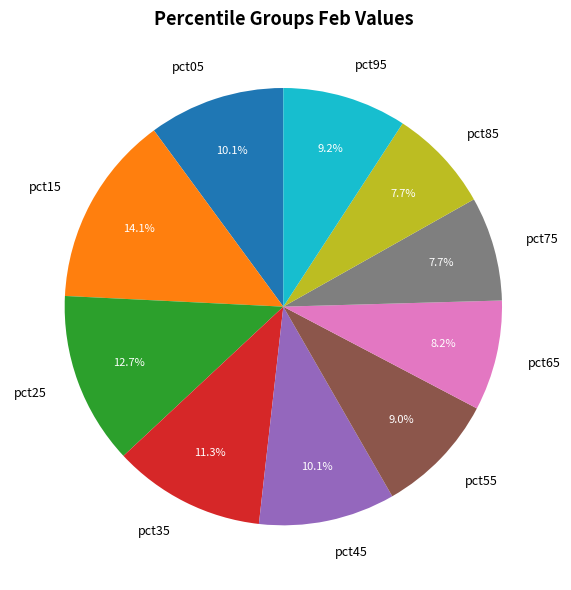

How many slices are in this pie chart?

10